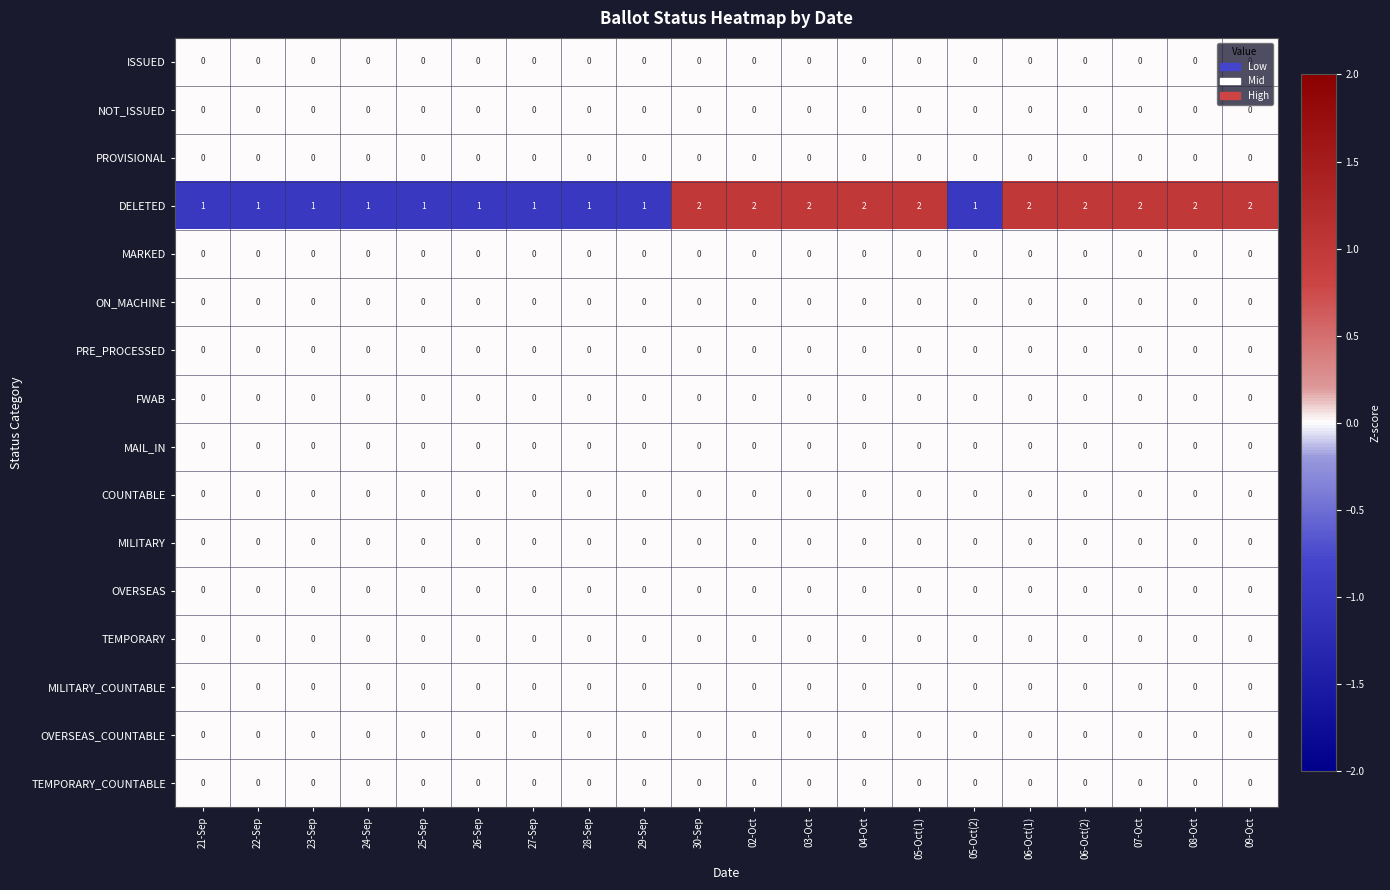

What is the greatest value displayed?

2